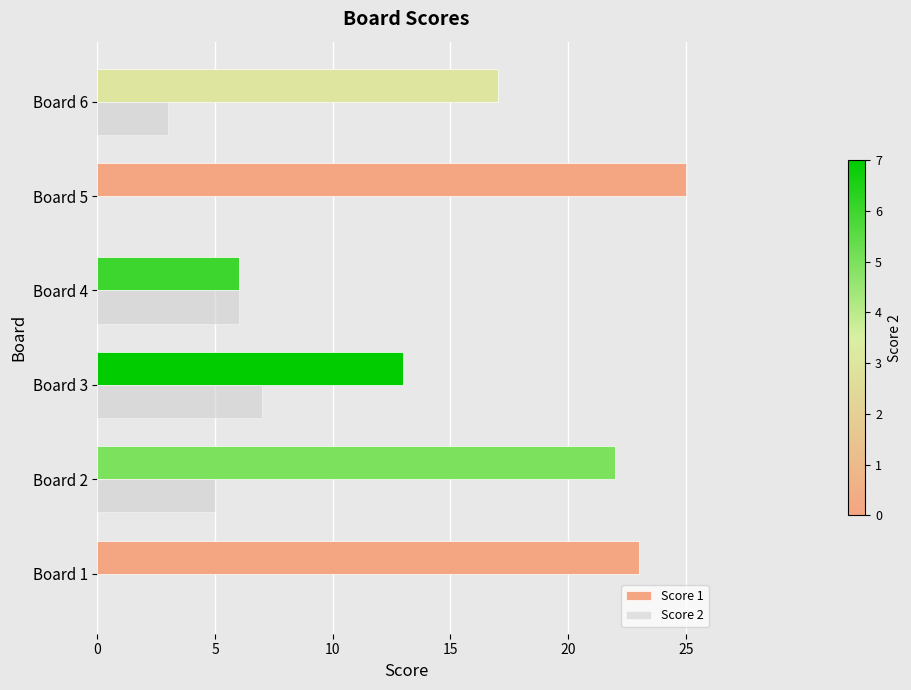

Between Board 3 and Board 5, which series saw the biggest shift?

Score 1